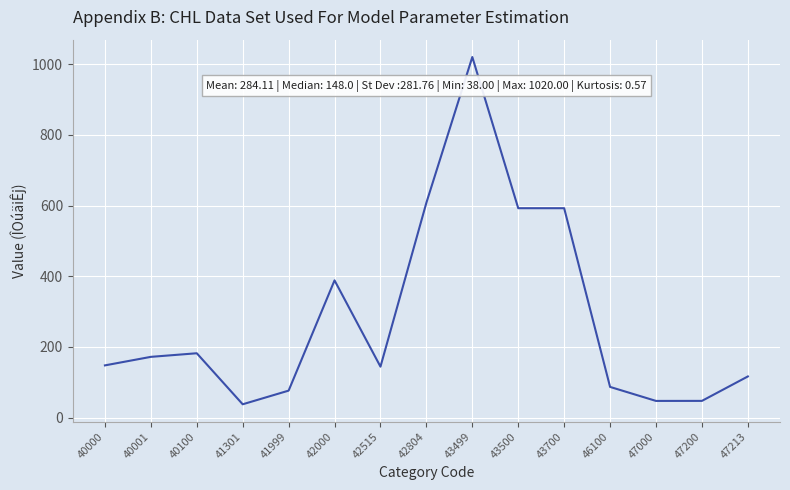

What value does the data have at 43499?

1020.0